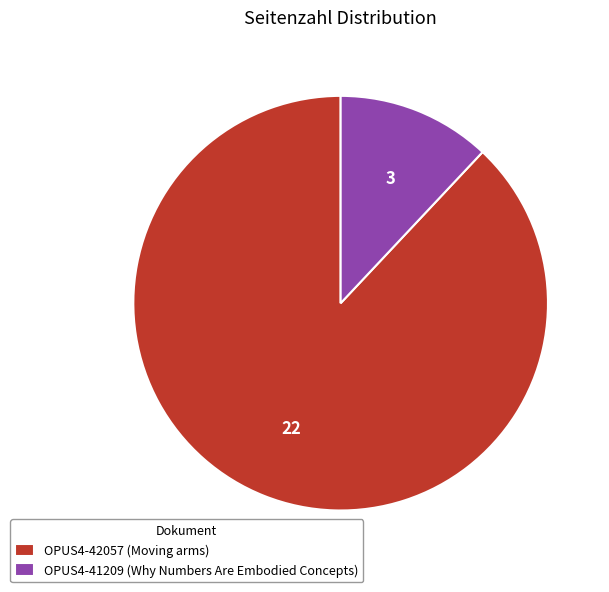

How many segments does this pie chart have?

2